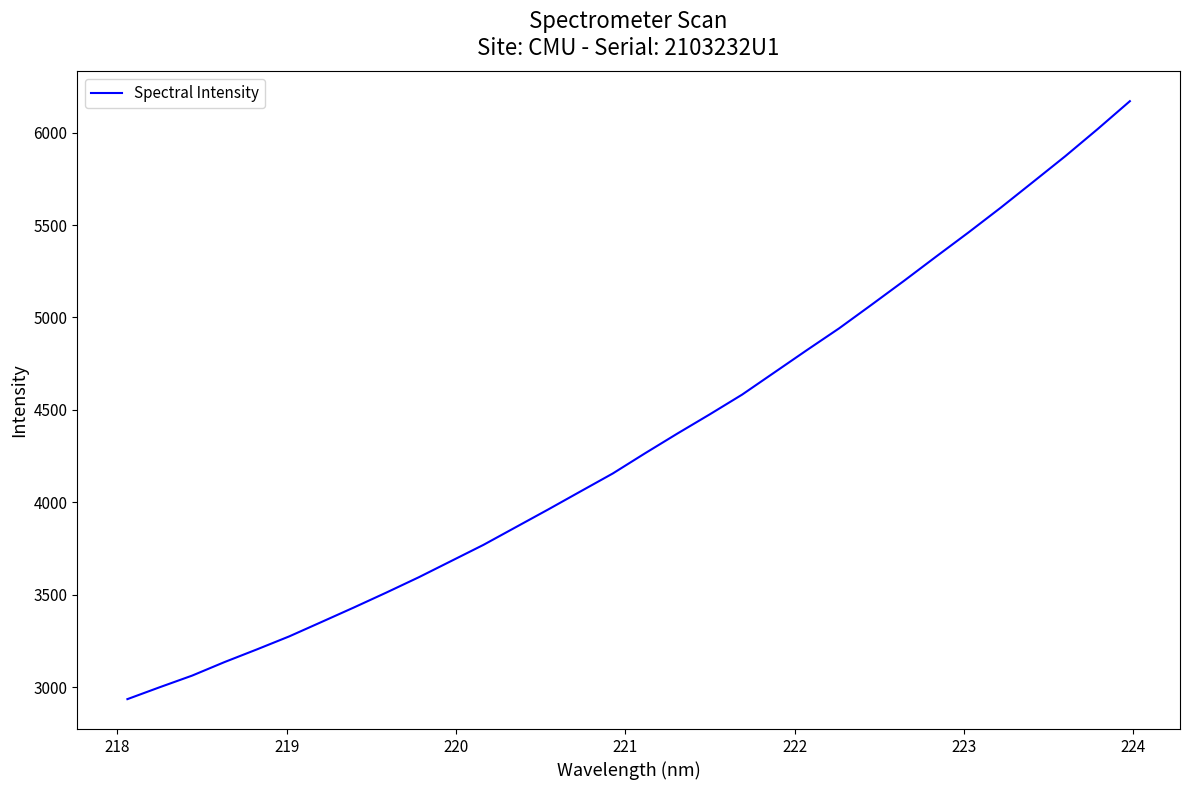

What is the difference between the maximum and minimum values?

3234.9